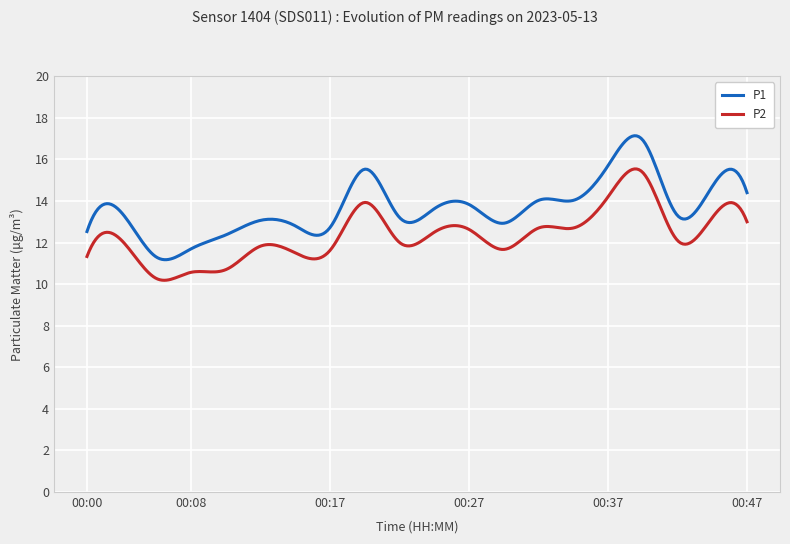

True or false: P1 and P2 intersect in this chart.

False